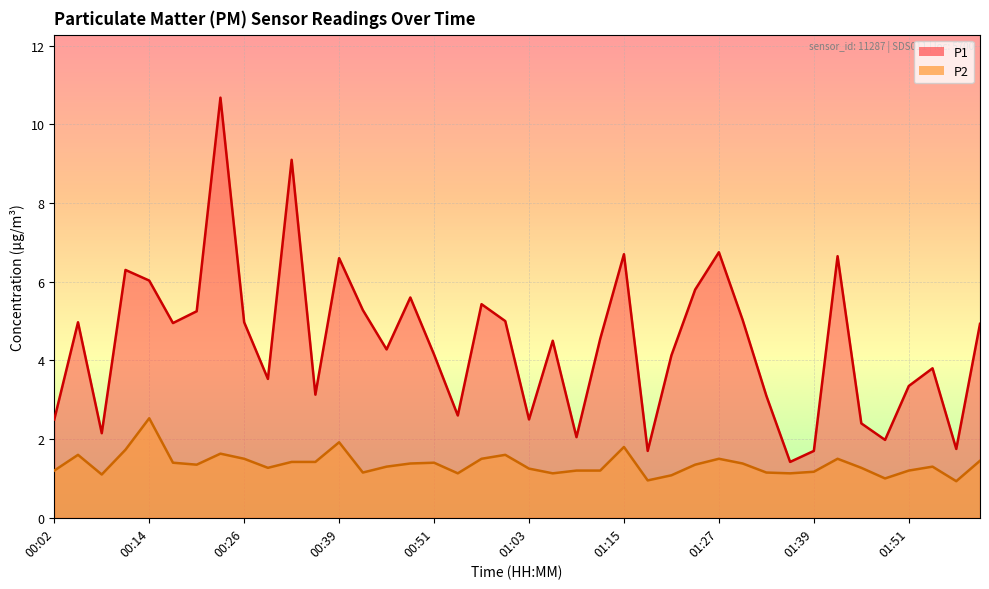

The value of P1 at 00:30 is 6.0. True or false?

False